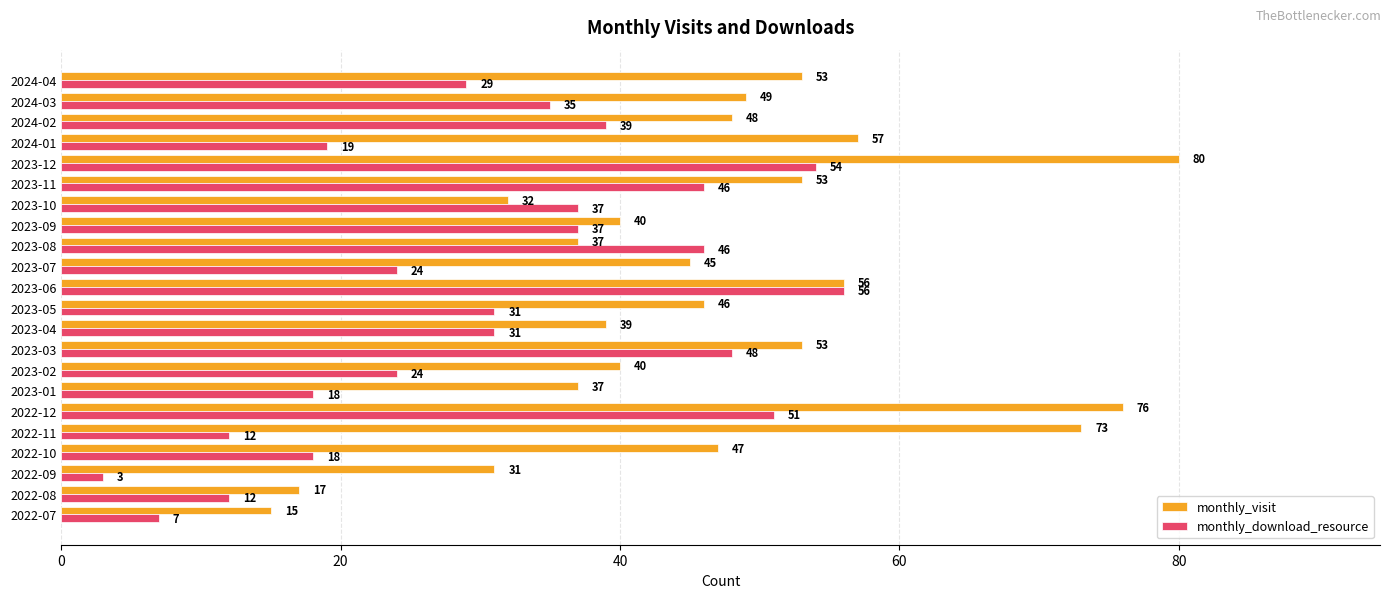

What is the difference between the maximum and minimum values in the monthly_download_resource series?

53